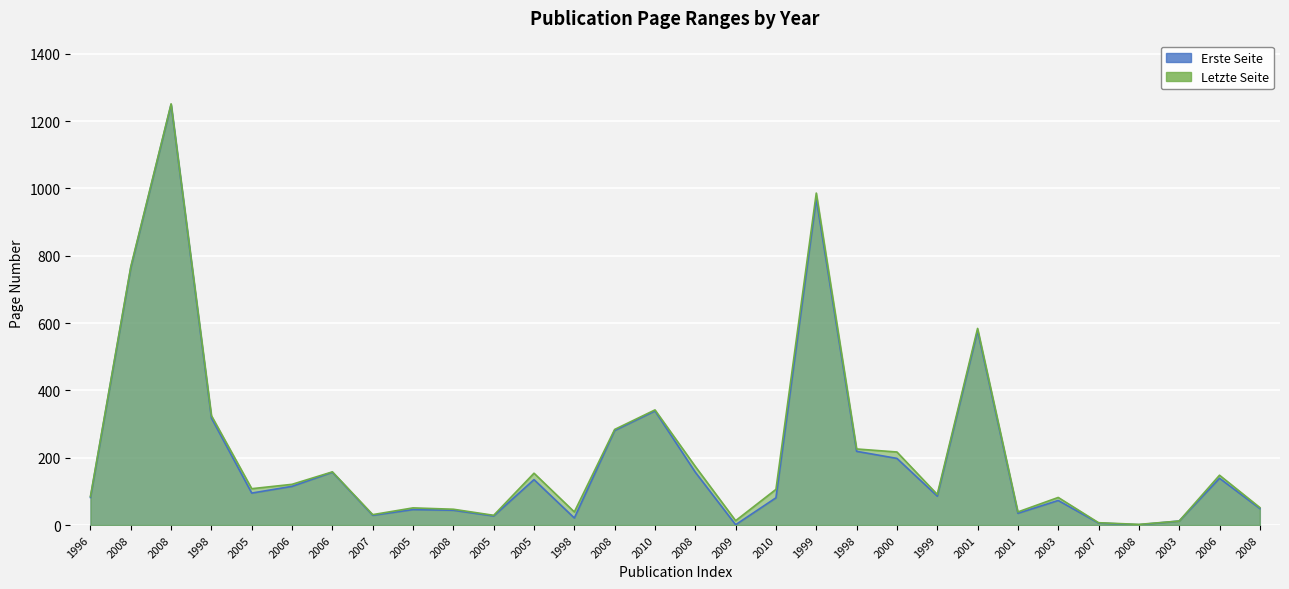

List the series in order of their peak value, highest first.

Letzte Seite, Erste Seite